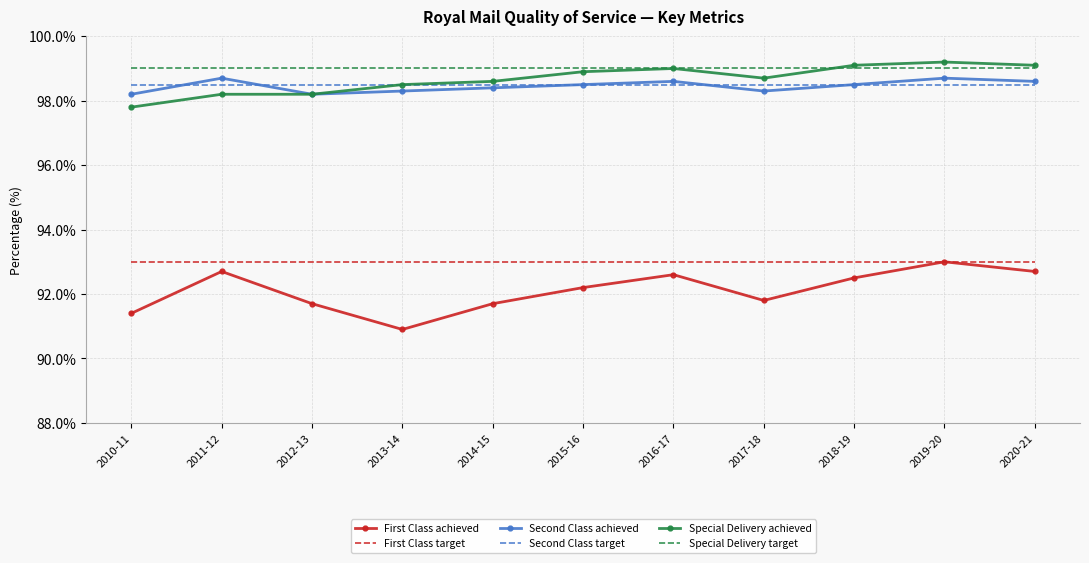

What is the average value of the Special Delivery target series?

99.0